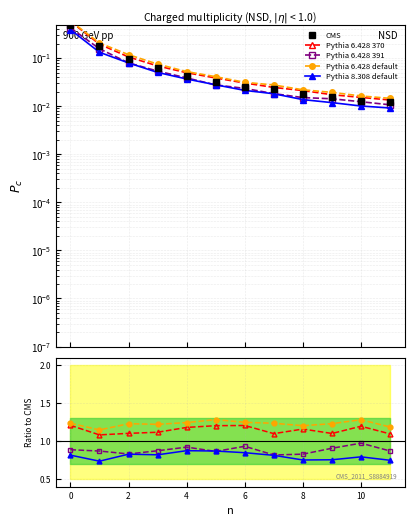

Count the number of categories in the chart.

12